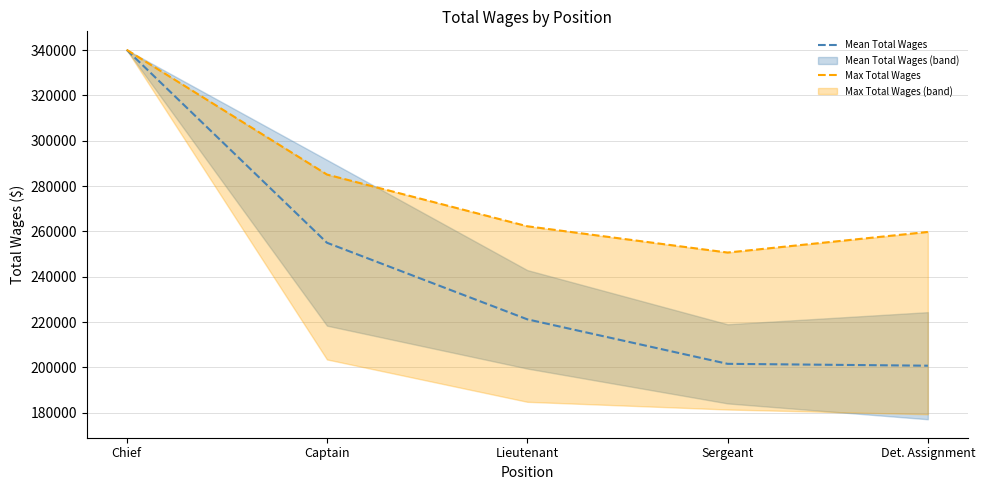

Is it true that Max Total Wages equals 375807.1 at Det. Assignment?

False